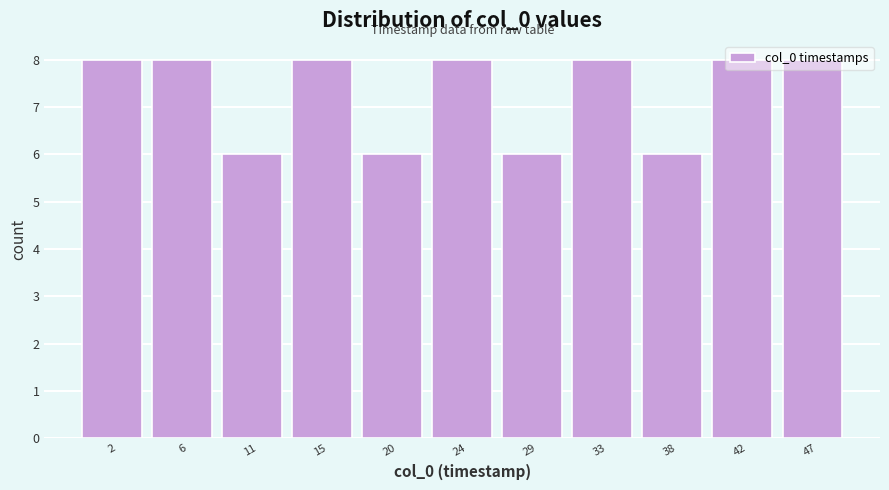

What is the smallest value displayed?

6